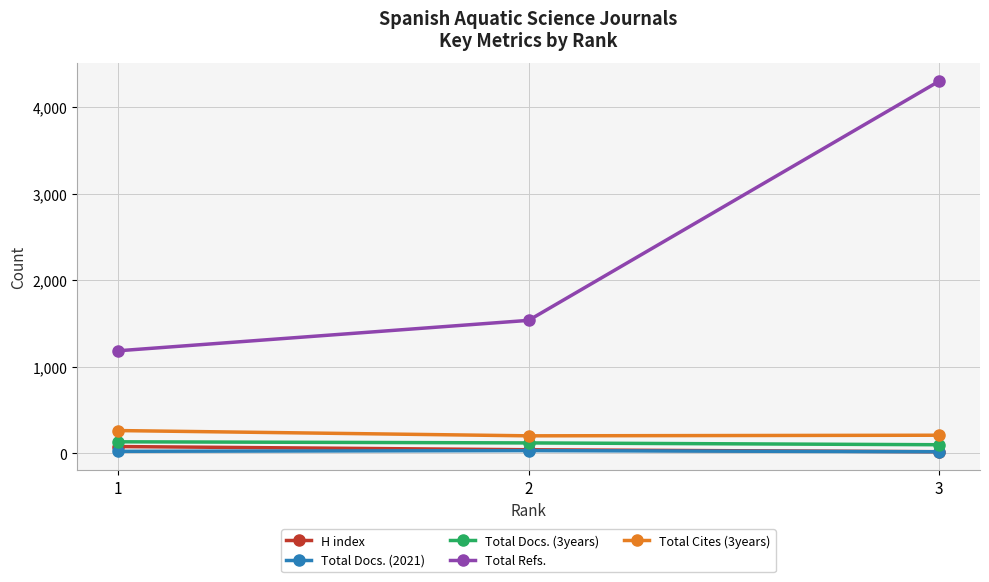

What is the value of the H index point at the 1st from the left?

76